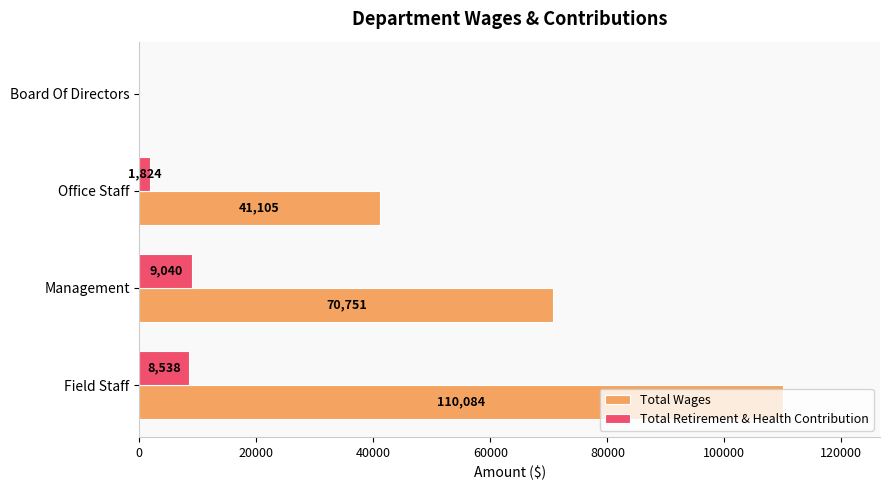

What is the sum of the Total Wages values at Office Staff and Board Of Directors?

41105